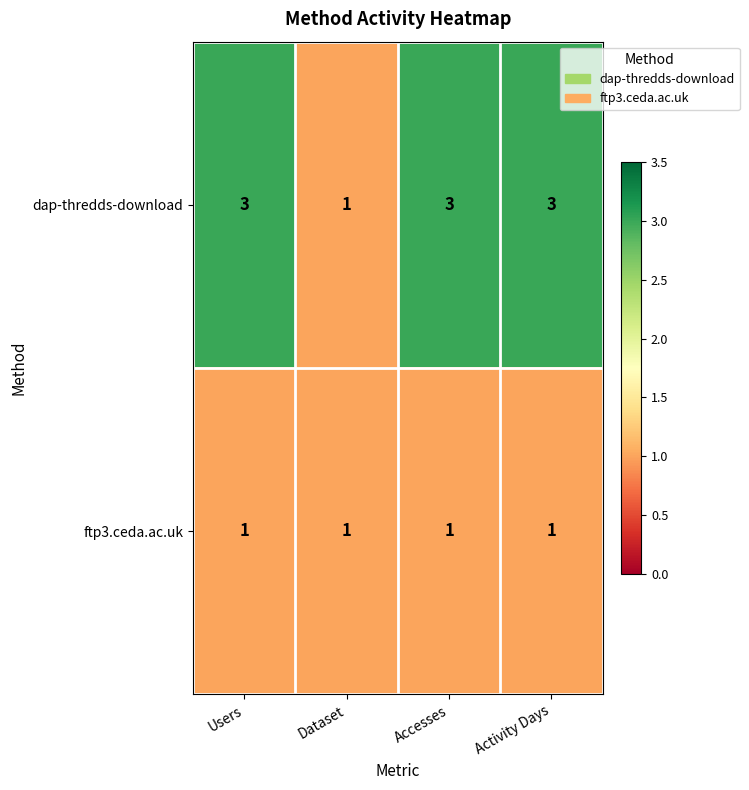

Reading left to right, transcribe all the data shown in this chart.

dap-thredds-download: Users=3	Dataset=1	Accesses=3	Activity Days=3
ftp3.ceda.ac.uk: Users=1	Dataset=1	Accesses=1	Activity Days=1